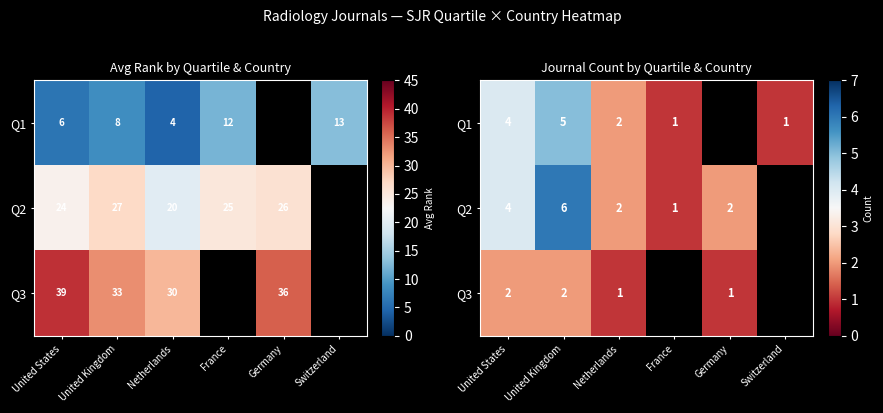

Rank the categories by Q3 value from highest to lowest.

United States, United Kingdom, Netherlands, Germany, France, Switzerland